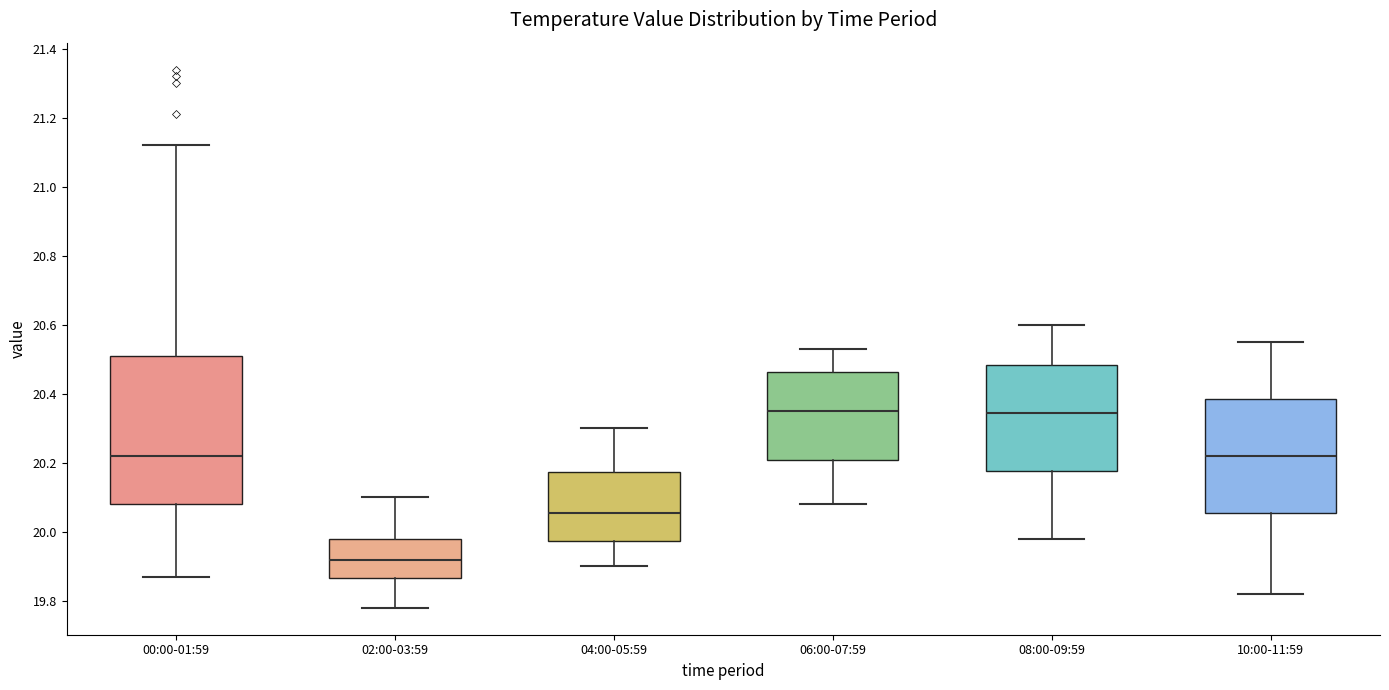

Reading left to right, transcribe this box plot: for each box, give where its median line is, the range the box spans, and where its two whiskers end, as read against the y-axis. The values are not printed on the chart, so give them approximately, as read against the axis.

00:00-01:59: median 20.22, box 20.08 to 20.52, whiskers 19.88 to 21.12
02:00-03:59: median 19.92, box 19.86 to 19.98, whiskers 19.78 to 20.10
04:00-05:59: median 20.06, box 19.98 to 20.18, whiskers 19.90 to 20.30
06:00-07:59: median 20.36, box 20.20 to 20.46, whiskers 20.08 to 20.54
08:00-09:59: median 20.34, box 20.18 to 20.48, whiskers 19.98 to 20.60
10:00-11:59: median 20.22, box 20.06 to 20.38, whiskers 19.82 to 20.56